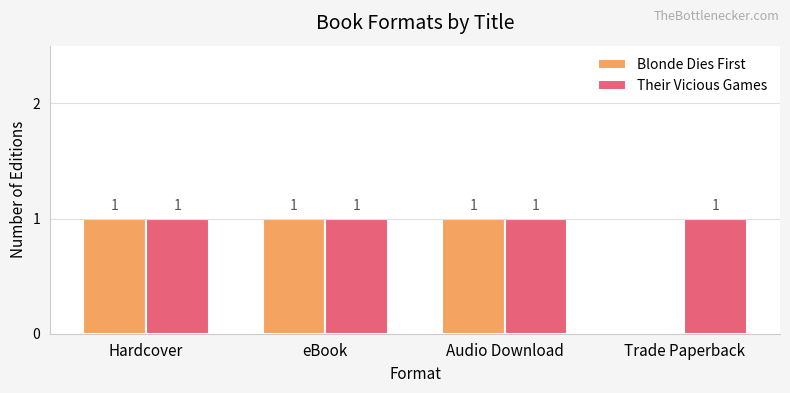

Which series changed the most between eBook and Trade Paperback?

Blonde Dies First